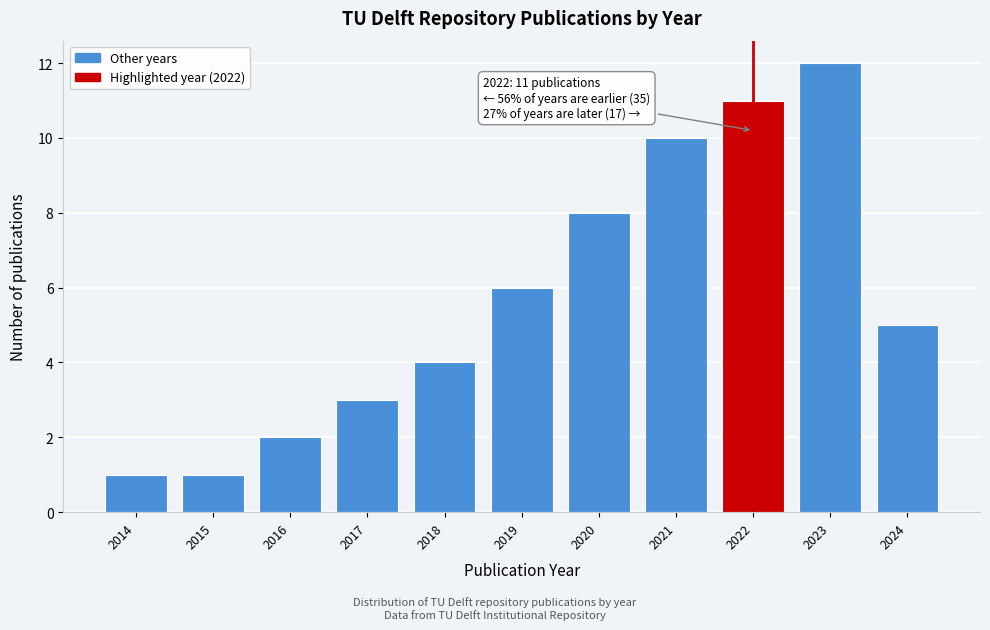

Reading right to left, extract all data points from this chart.

5	12	11	10	8	6	4	3	2	1	1